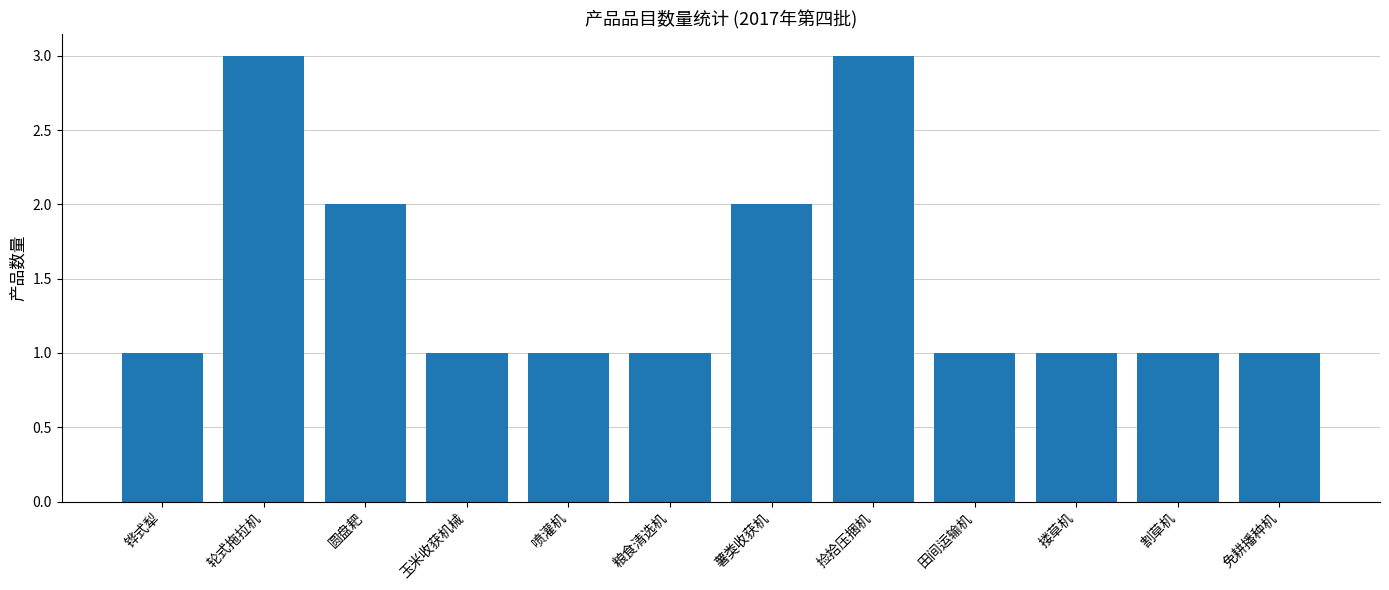

Count the values in the range 1 to 2.

10